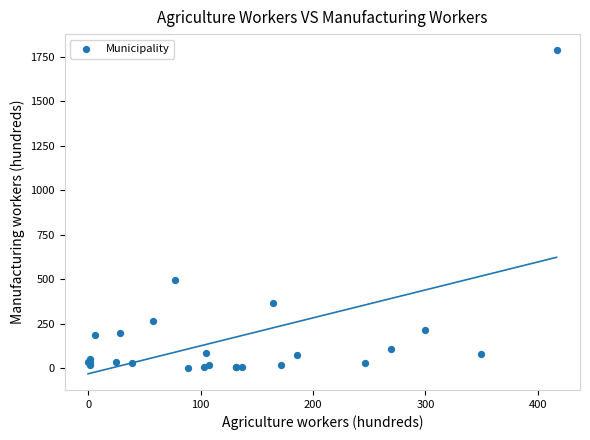

What Y value in the scatter plot is closest to 893?

497.0